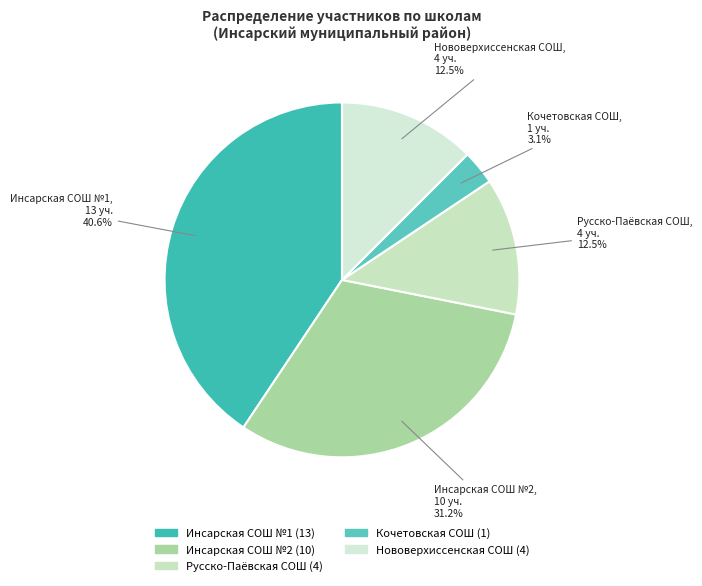

How many segments does this pie chart have?

5